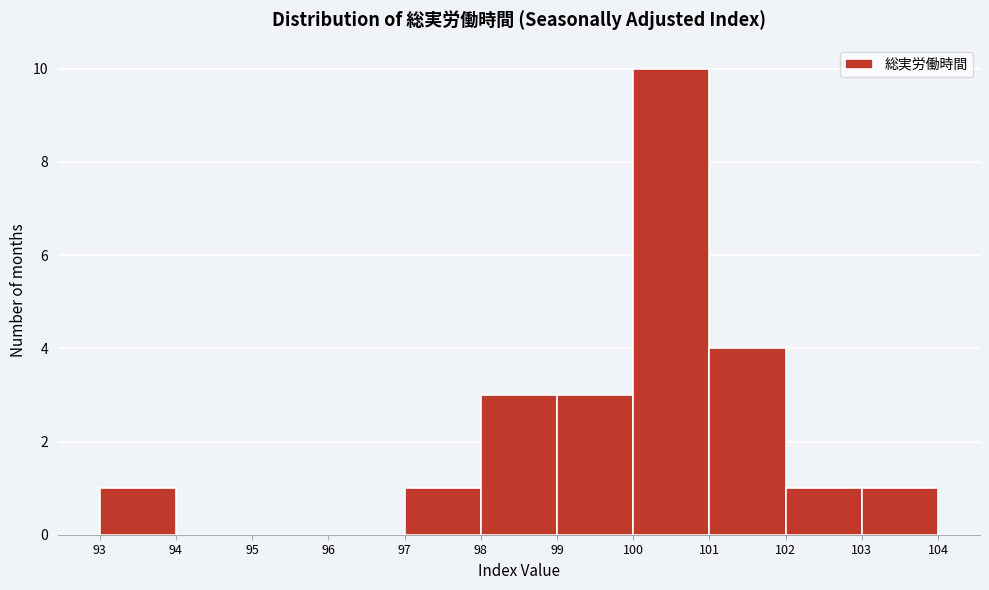

Over which range of the x-axis is the bar tallest?

100 to 101